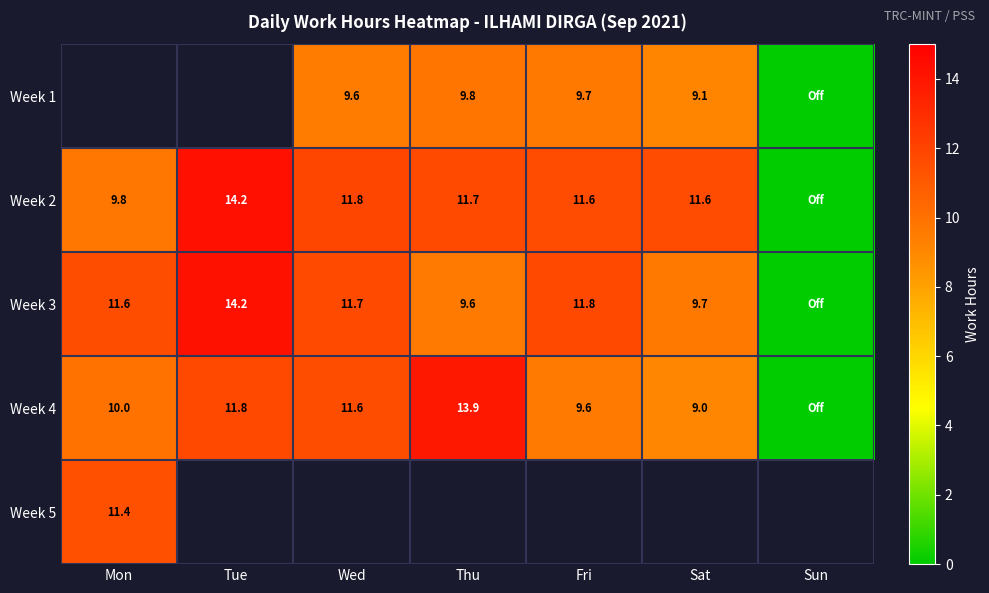

Which series has the largest total across all categories?

Week 2